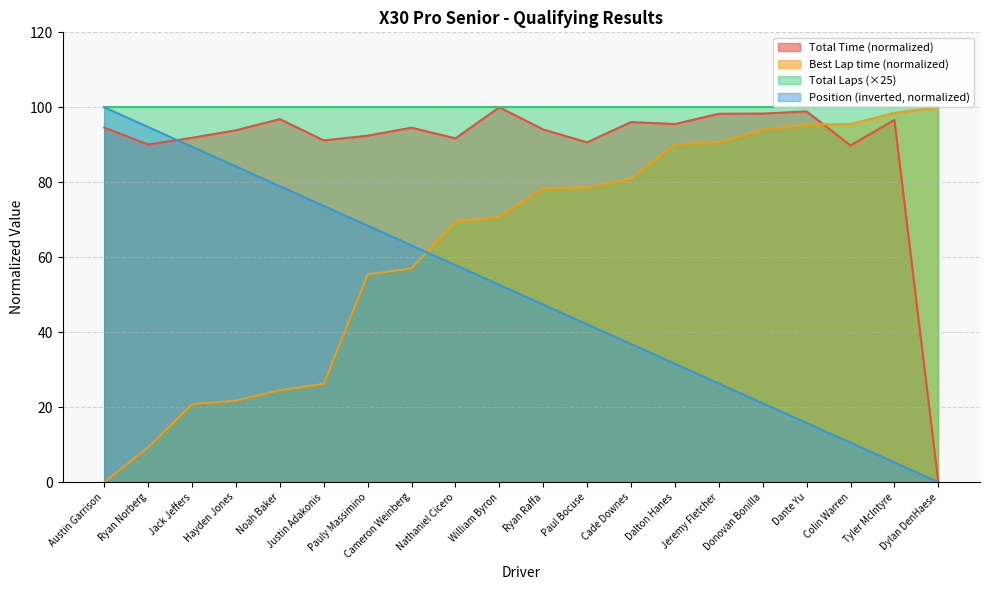

What position from the right is Cameron Weinberg?

13